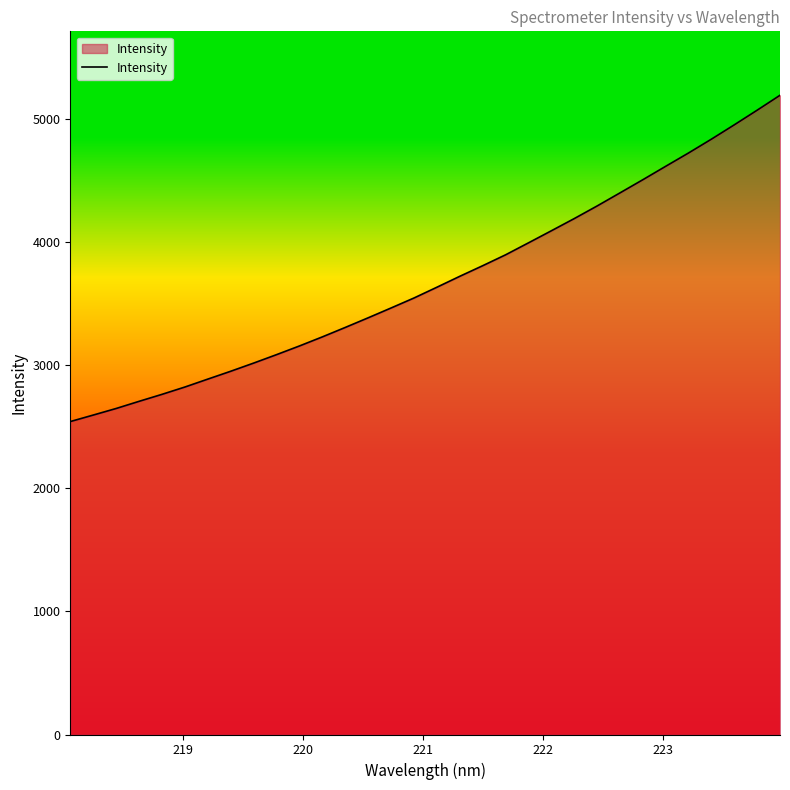

What is the difference between the maximum and minimum values?

2652.5